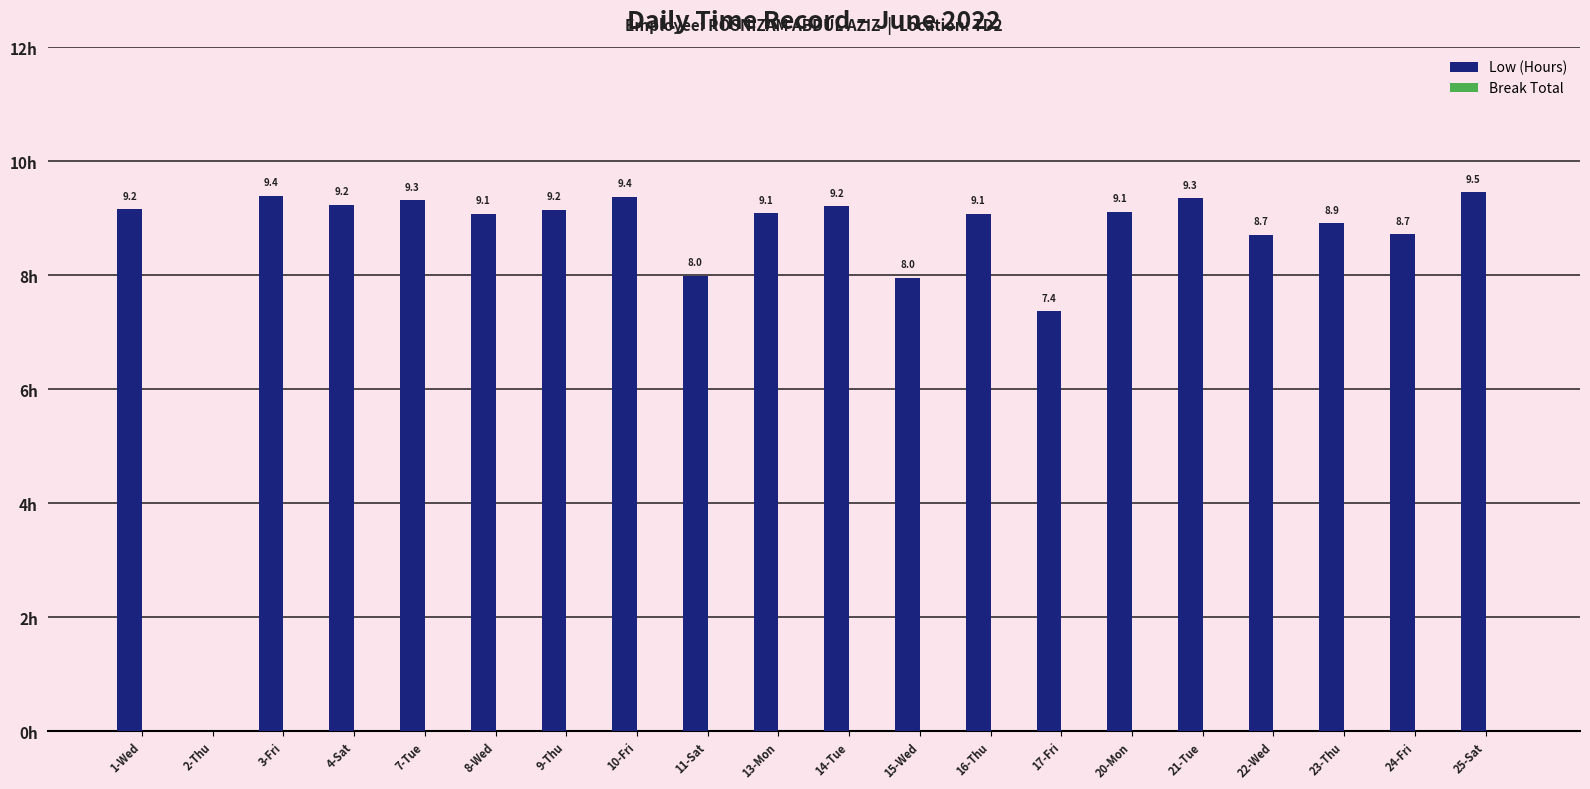

Between 24-Fri and 11-Sat, which is larger?

24-Fri